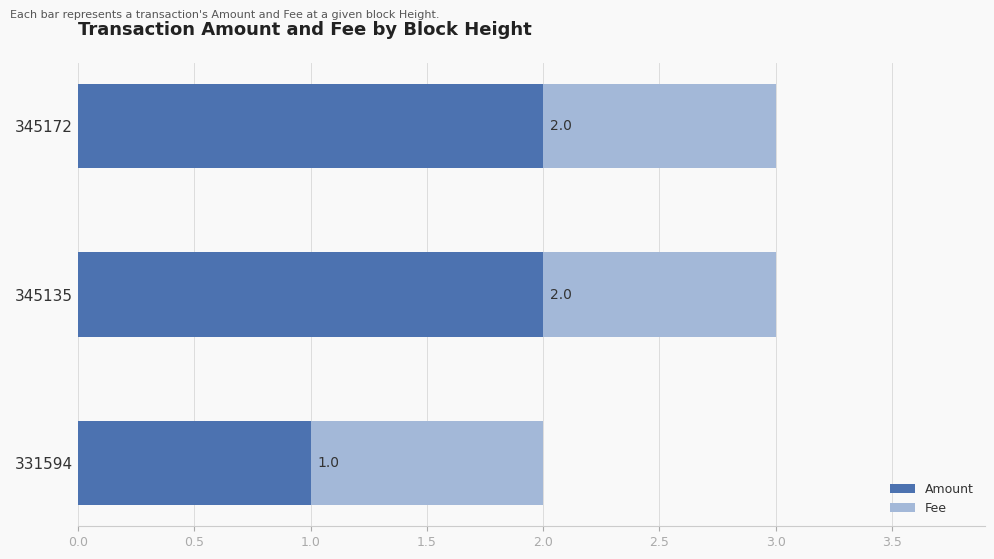

What is the maximum value for Amount?

2.0